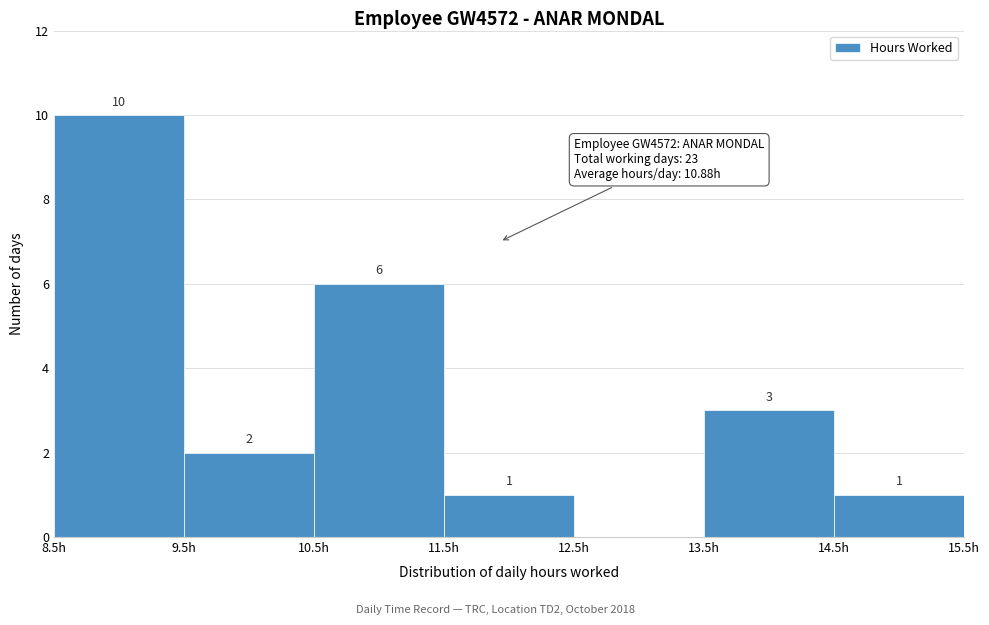

Which range on the x-axis has the tallest bar?

8.5 to 9.5